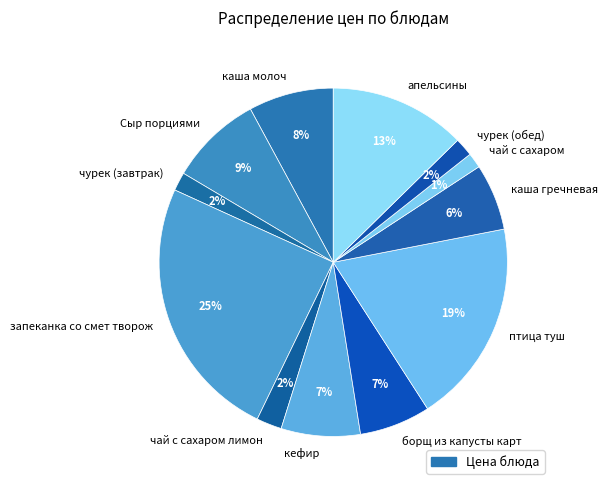

How many segments does this pie chart have?

12